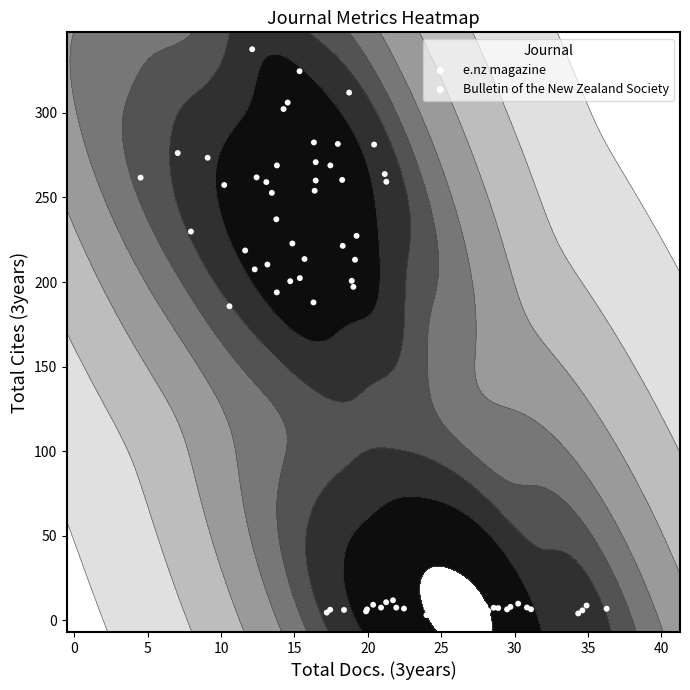

What is the highest value of the e.nz magazine series?

11.9